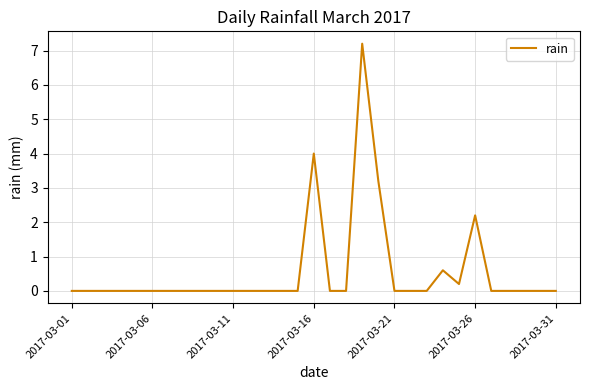

What is the difference between the maximum and minimum values?

7.2